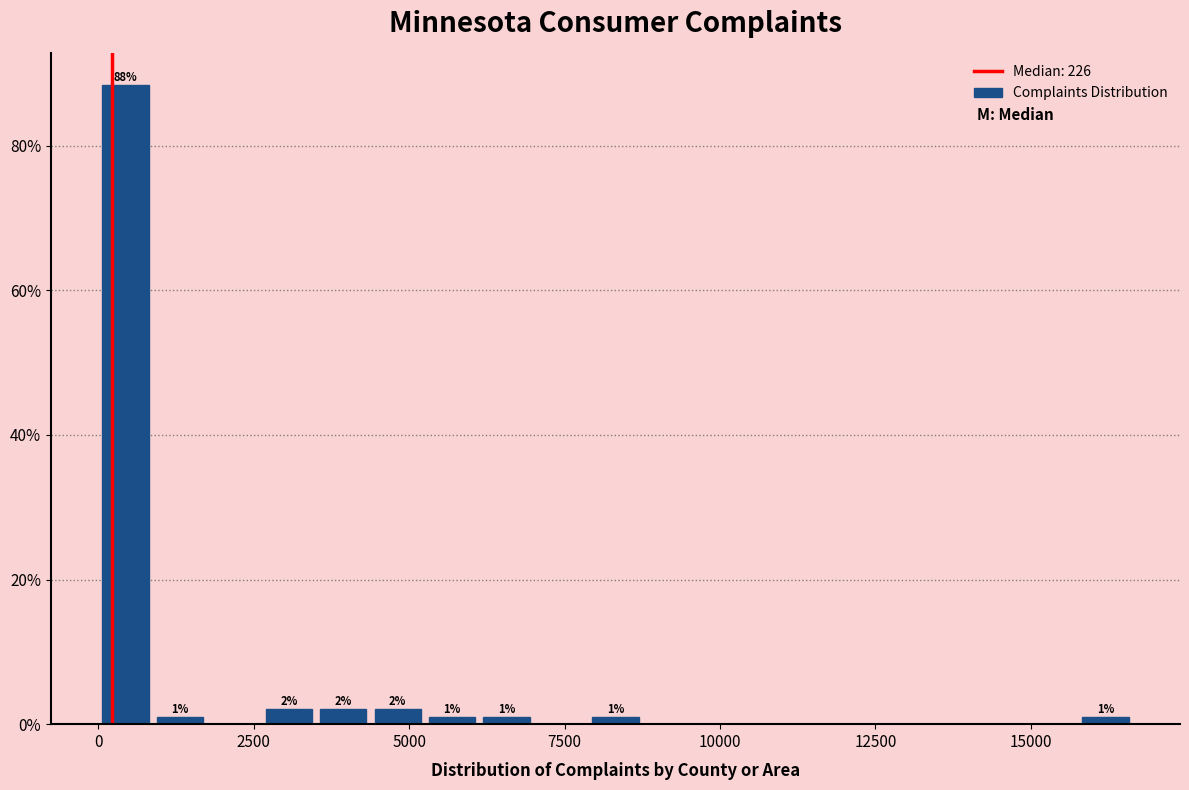

Read against the x-axis, roughly where is the centre of the tallest bar?

500